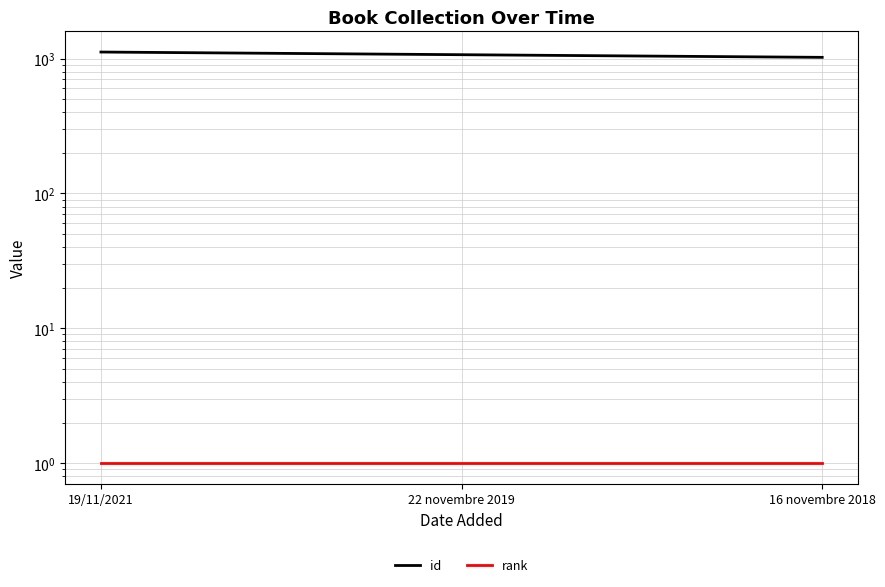

What is the average value of the rank series?

1